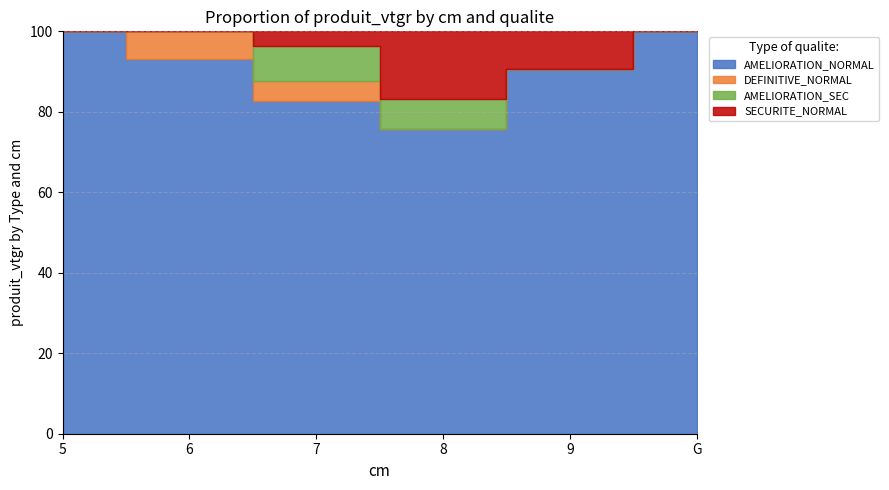

Which series has the largest total across all categories?

AMELIORATION_NORMAL